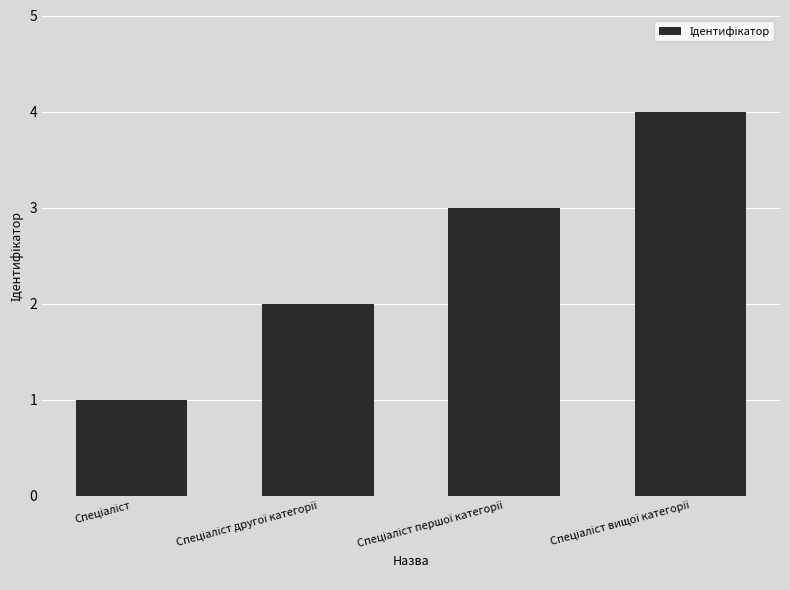

Are the bars grouped side by side (vs. stacked)?

No